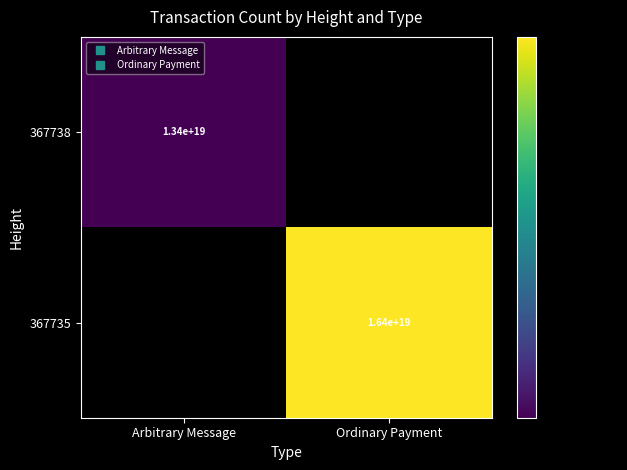

List the series in order of their overall mean, highest first.

367738, 367735